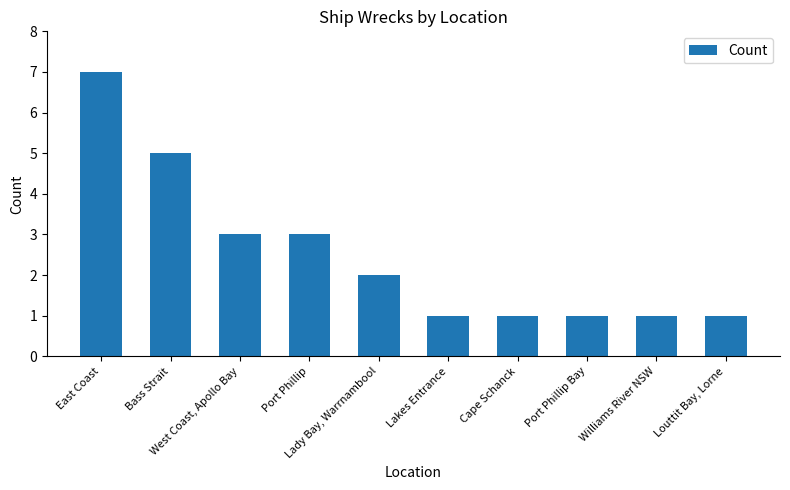

How many distinct data groups are displayed?

1